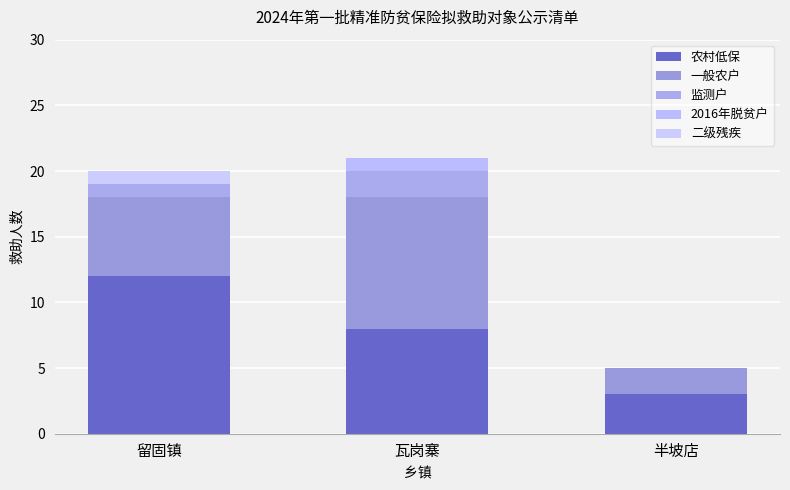

How many series are shown in this chart?

5